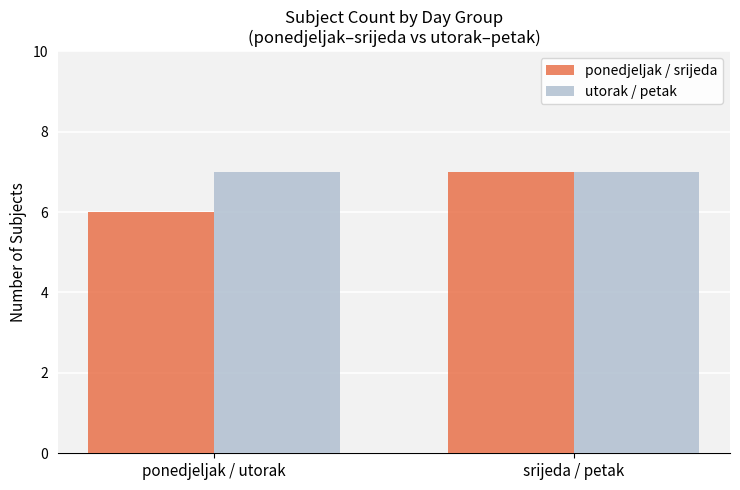

What is the sum of all utorak / petak values?

14